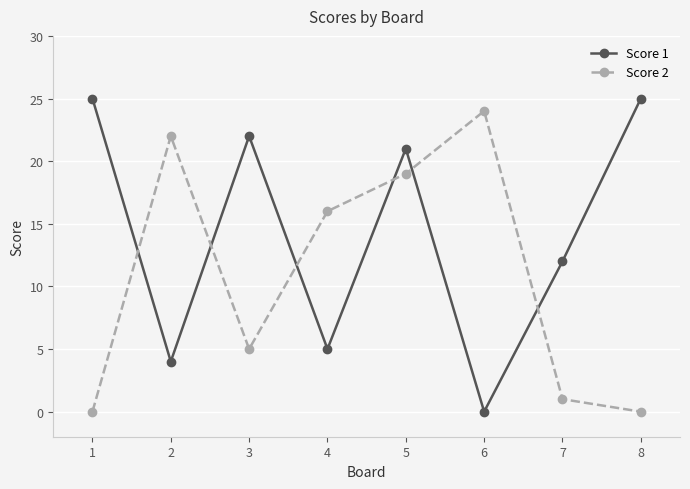

True or false: Score 2 and Score 1 cross at least once.

True